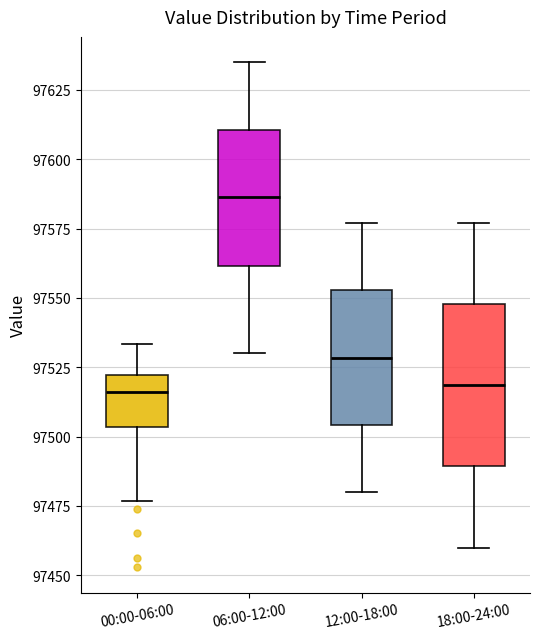

Reading left to right, read every box against the y-axis: the position of its median line, the range the box covers, and the ends of its whiskers. The values are not printed on the chart, so give them approximately, as read against the axis.

00:00-06:00: median 97515, box 97505 to 97520, whiskers 97475 to 97535
06:00-12:00: median 97585, box 97560 to 97610, whiskers 97530 to 97635
12:00-18:00: median 97530, box 97505 to 97555, whiskers 97480 to 97575
18:00-24:00: median 97520, box 97490 to 97550, whiskers 97460 to 97575